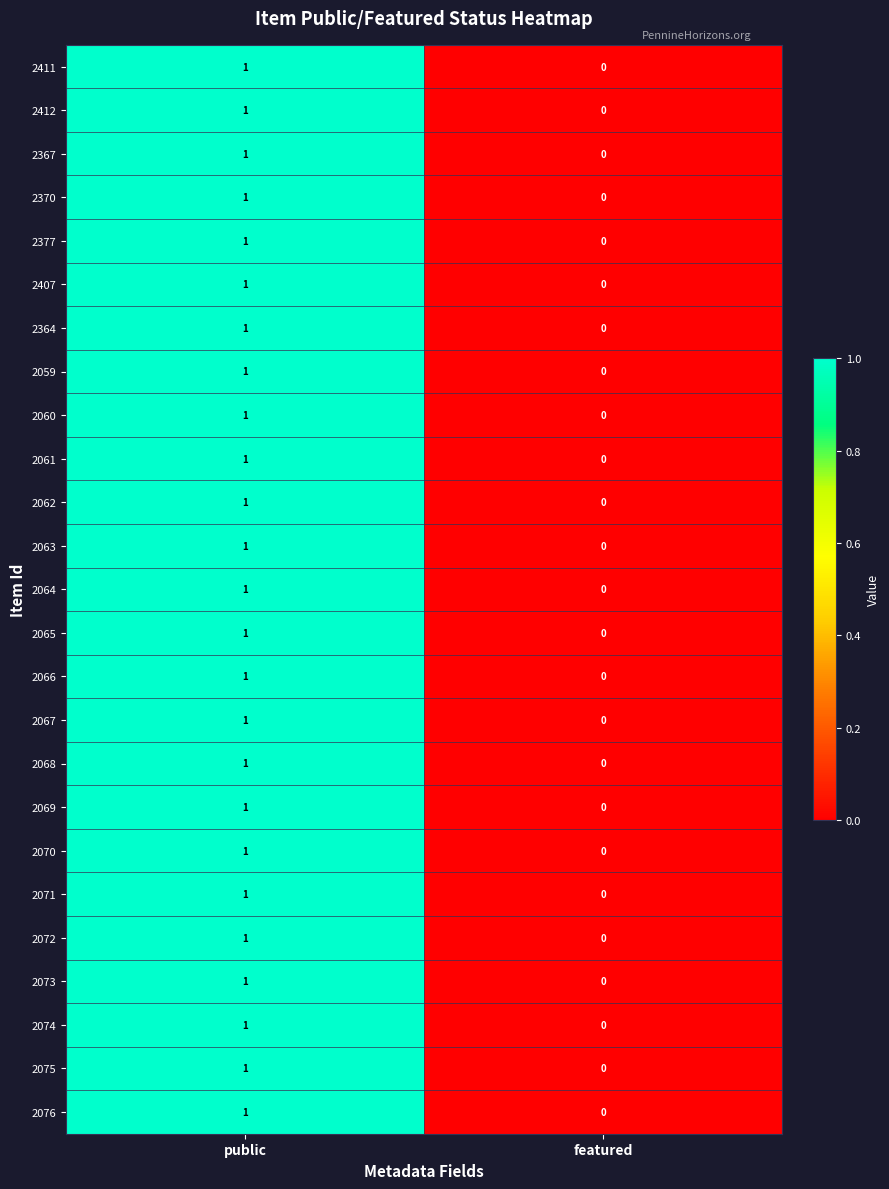

The value of 2407 at featured is 1. True or false?

False